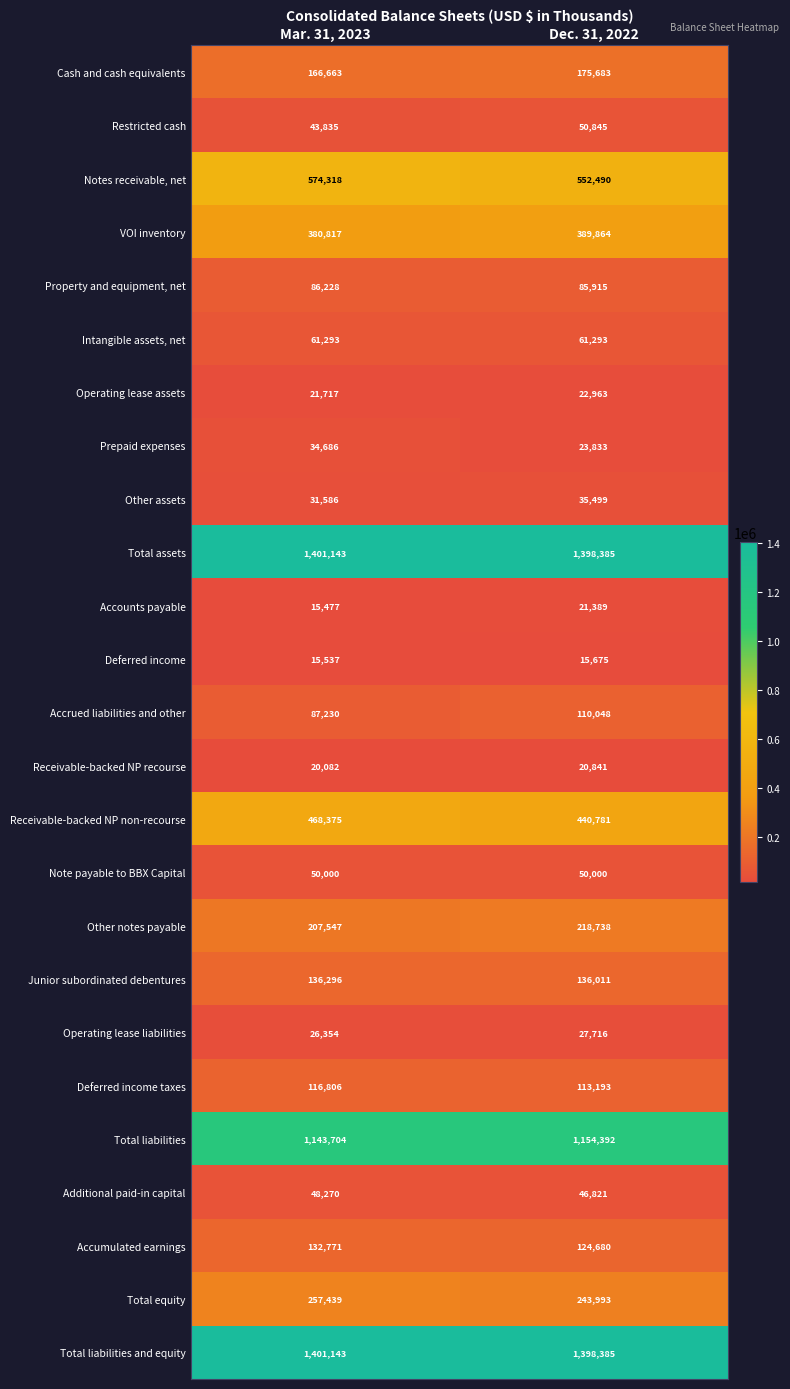

What is the approximate value of VOI inventory at Dec. 31, 2022, to the nearest 100?

389900